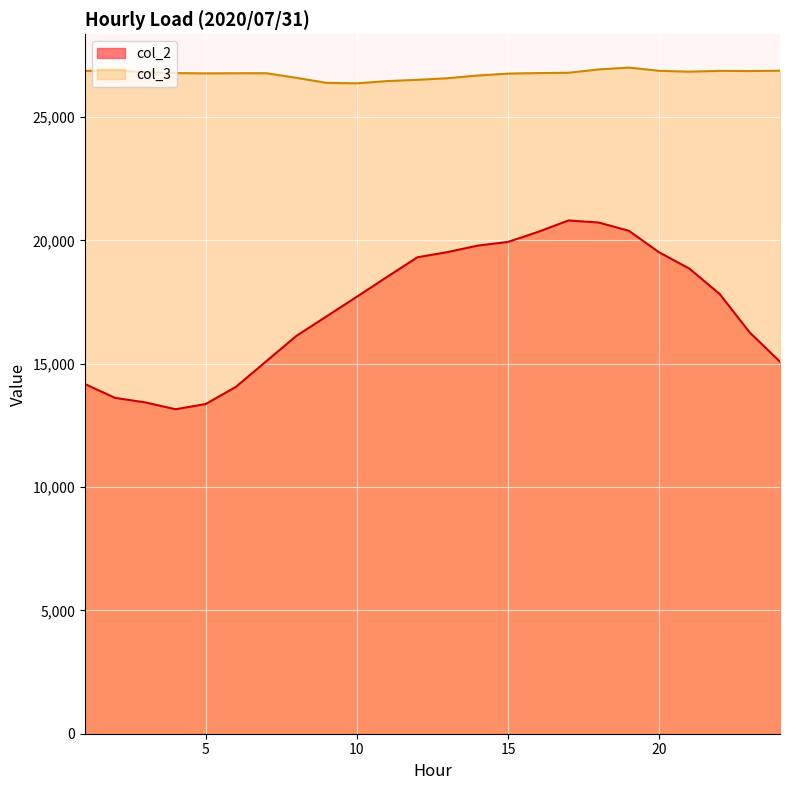

What is the difference between the second highest and minimum values in the col_2 series?

7571